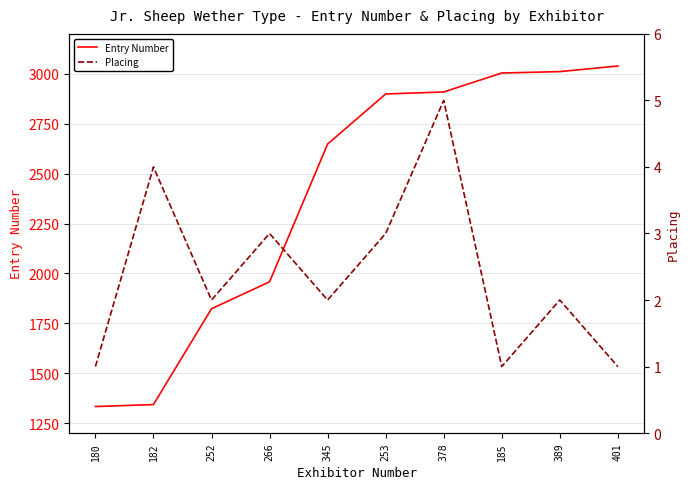

What is the sum of the Entry Number values at 180 and 345?

3981